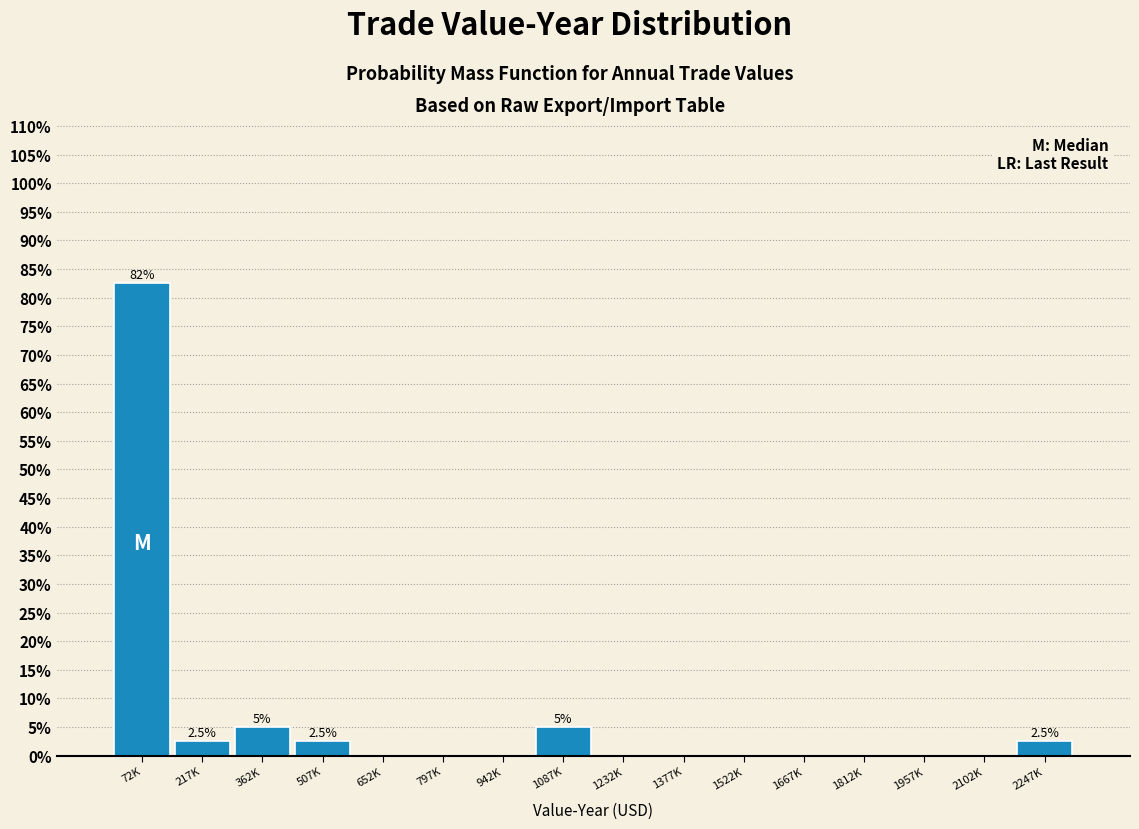

Reading left to right, what are all the values shown in this chart?

72K=82.5	217K=2.5	362K=5.0	507K=2.5	652K=0.0	797K=0.0	942K=0.0	1087K=5.0	1232K=0.0	1377K=0.0	1522K=0.0	1667K=0.0	1812K=0.0	1957K=0.0	2102K=0.0	2247K=2.5